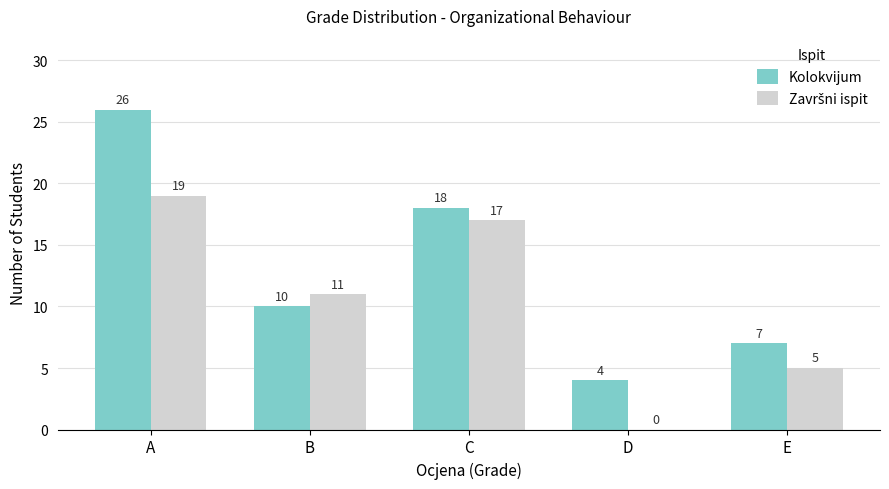

What is the total value across all series at A?

45